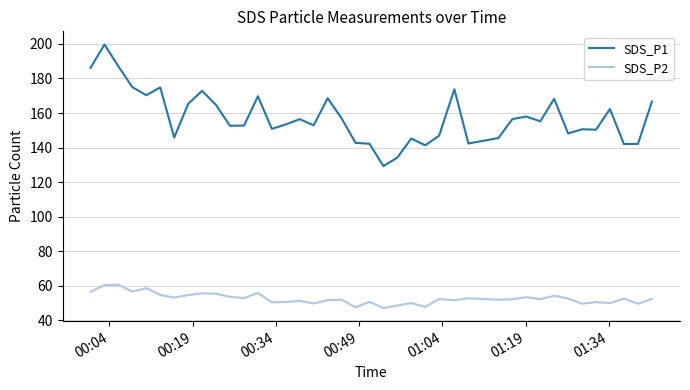

What is the greatest value displayed?

199.6